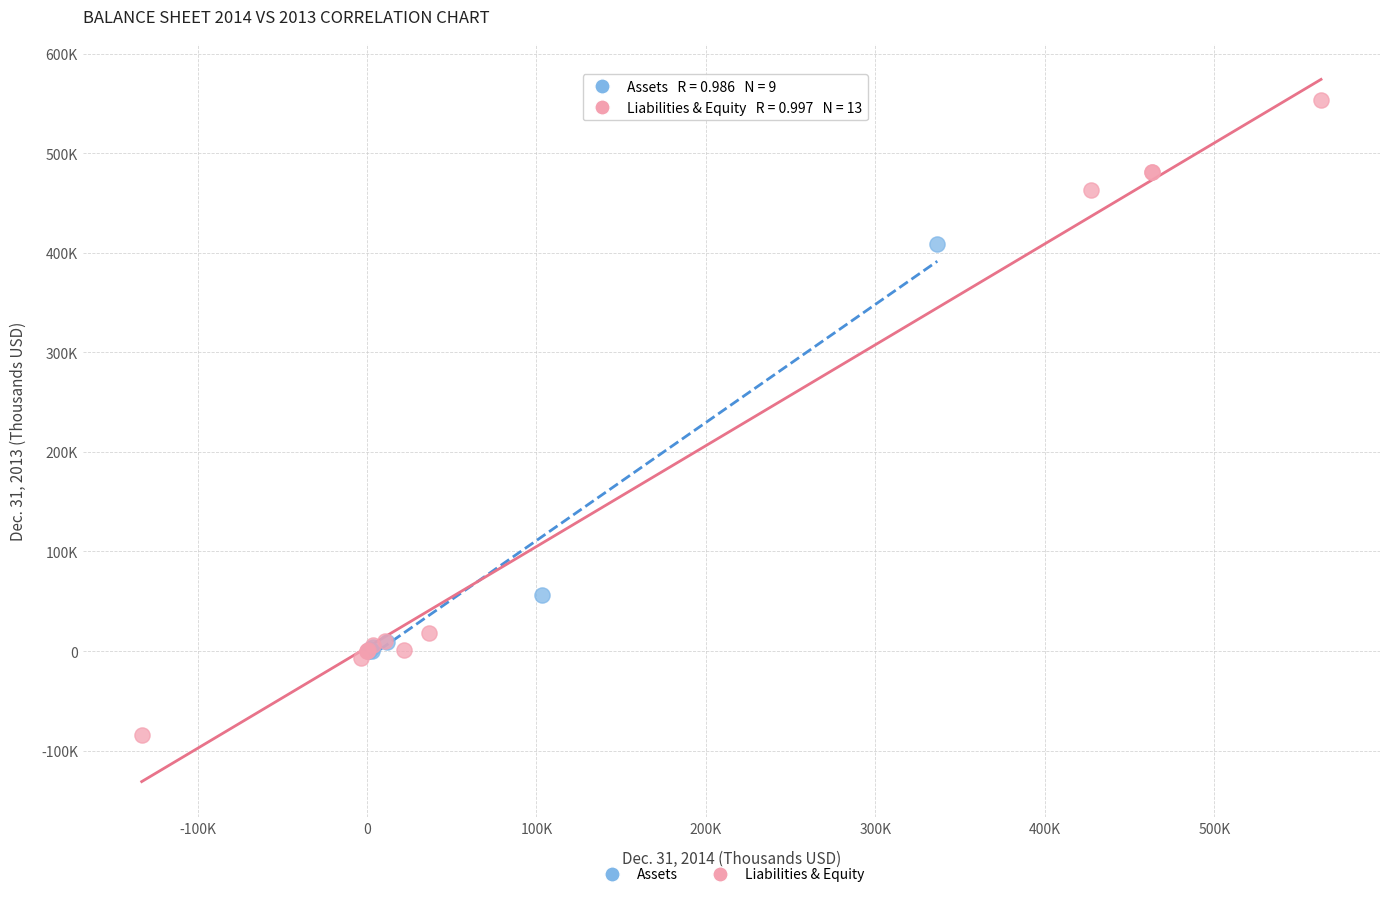

Which series has the largest Y range (max minus min)?

Liabilities & Equity